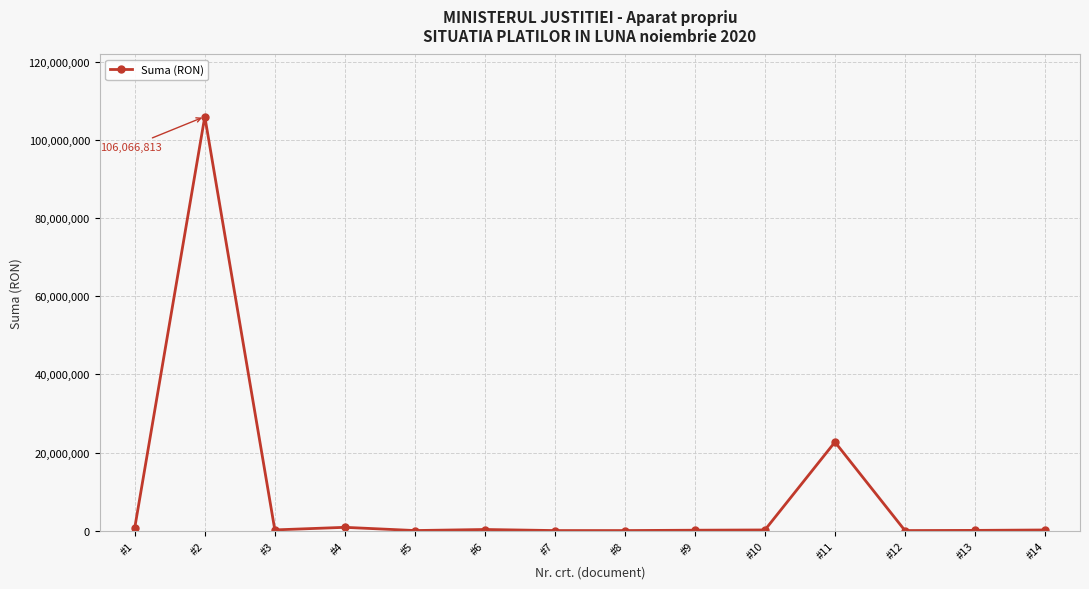

What is the difference between the maximum and minimum values?

106065678